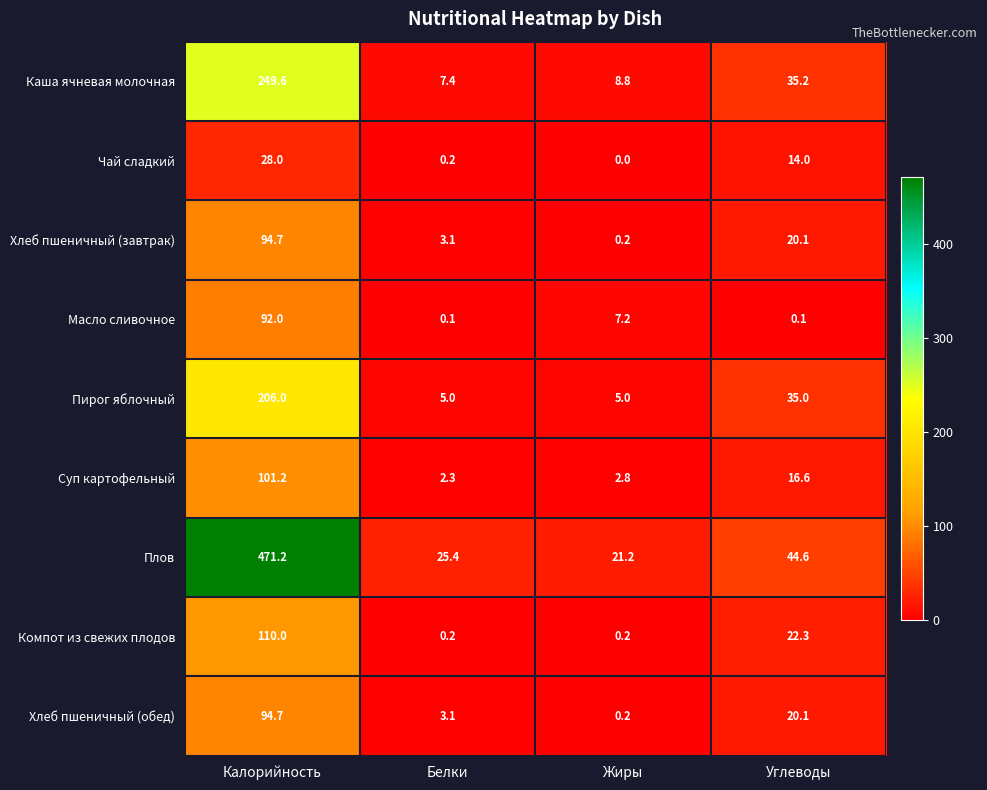

Read the Каша ячневая молочная value at Белки.

7.4